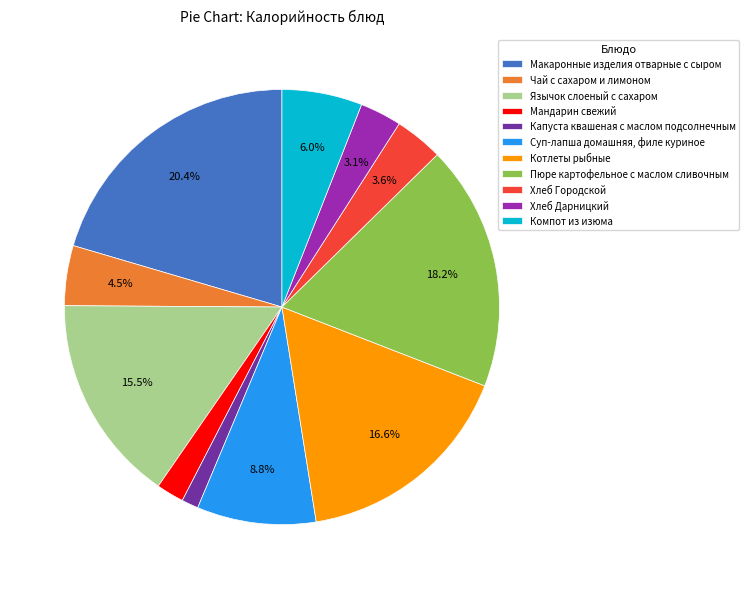

Approximately how many times larger is the value at Мандарин свежий compared to Компот из изюма?

0.3